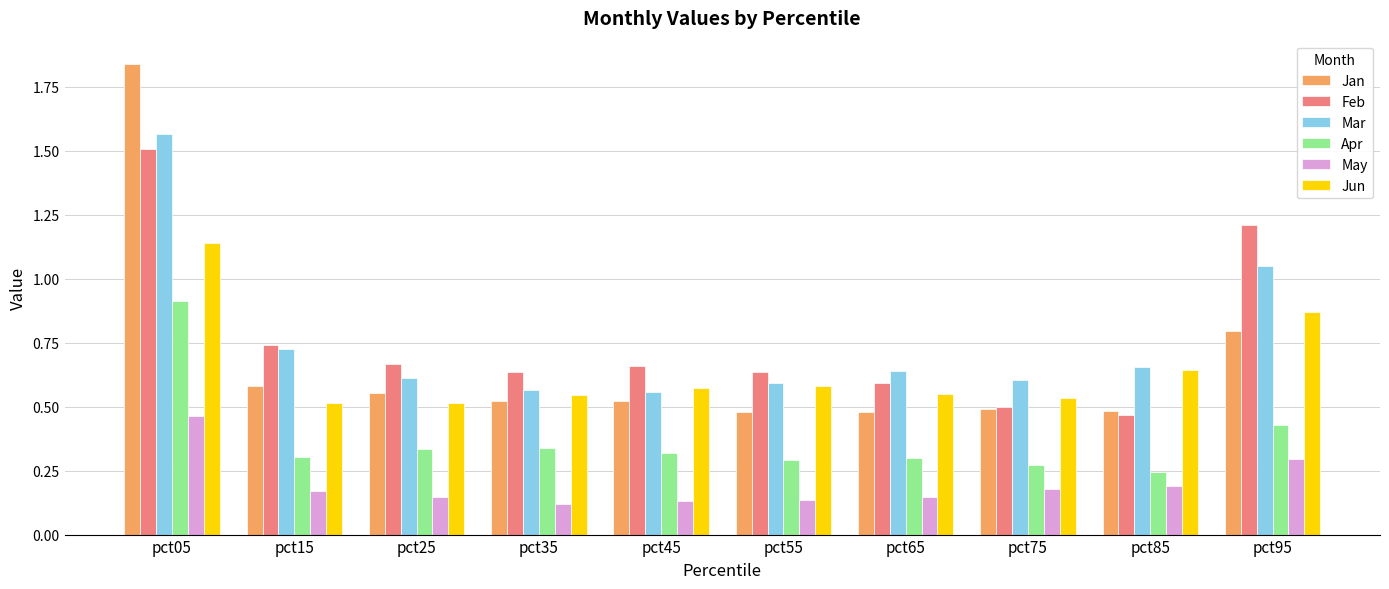

At which category is the sum across all series the highest?

pct05